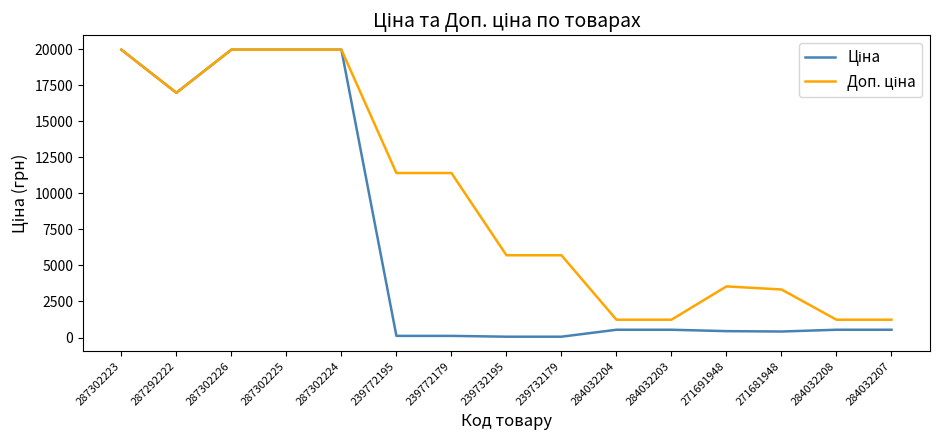

True or false: Доп. ціна has a value of 1235.4 at 284032208.

True